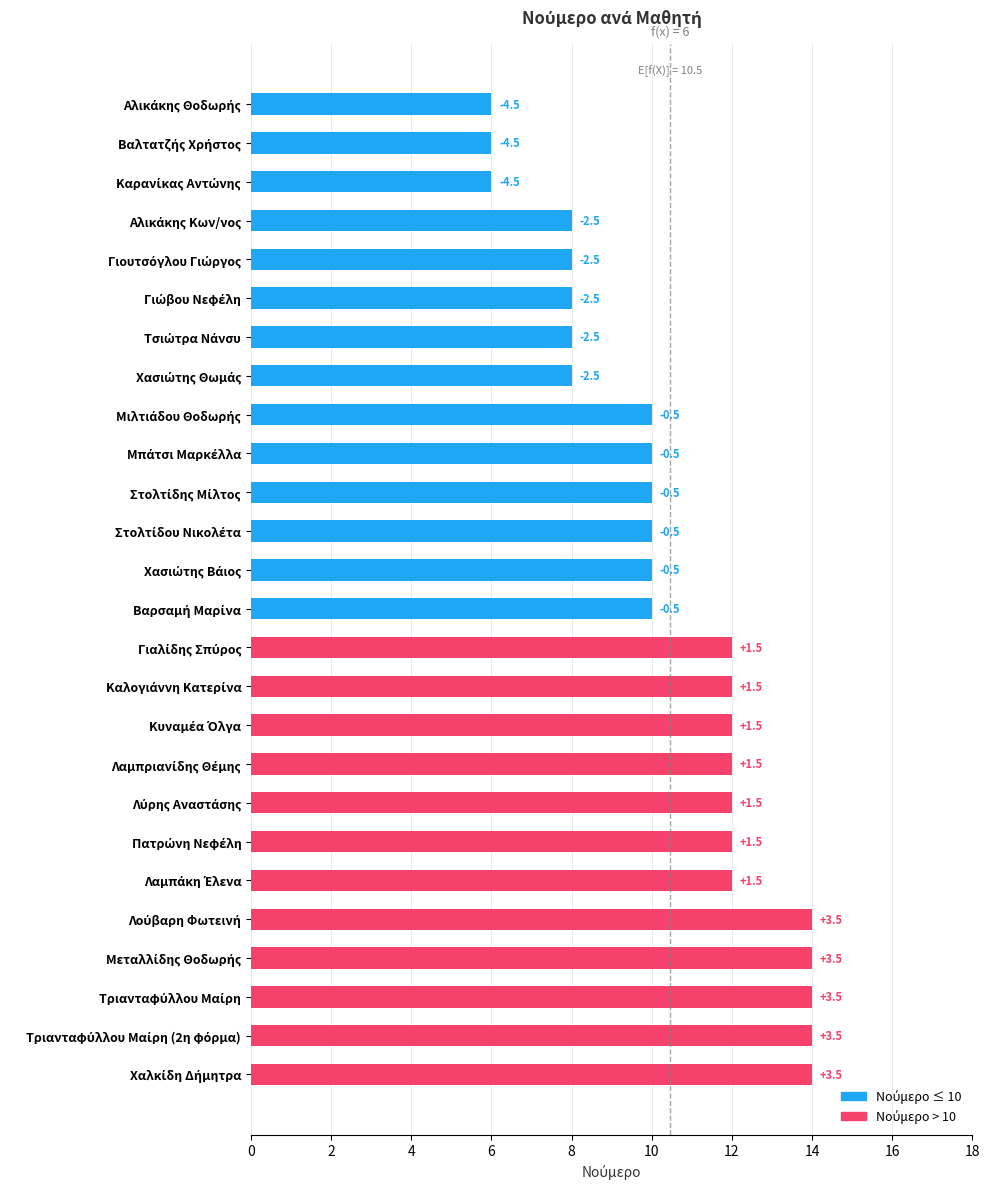

What is the minimum value shown in the chart?

6